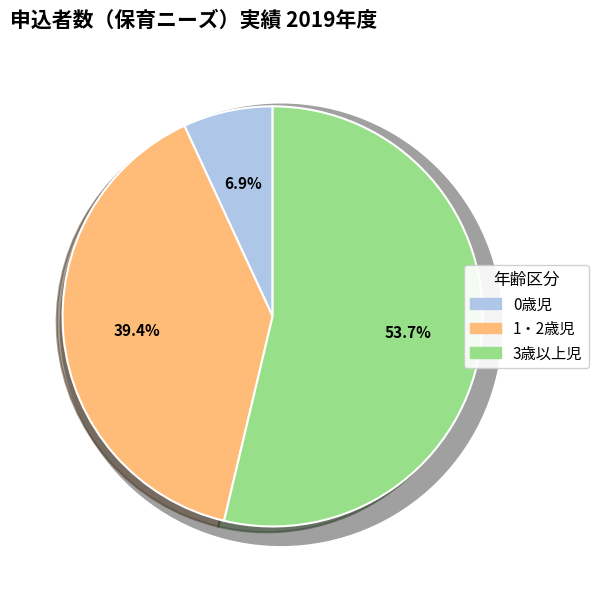

Is there any slice that represents more than half of the pie?

Yes